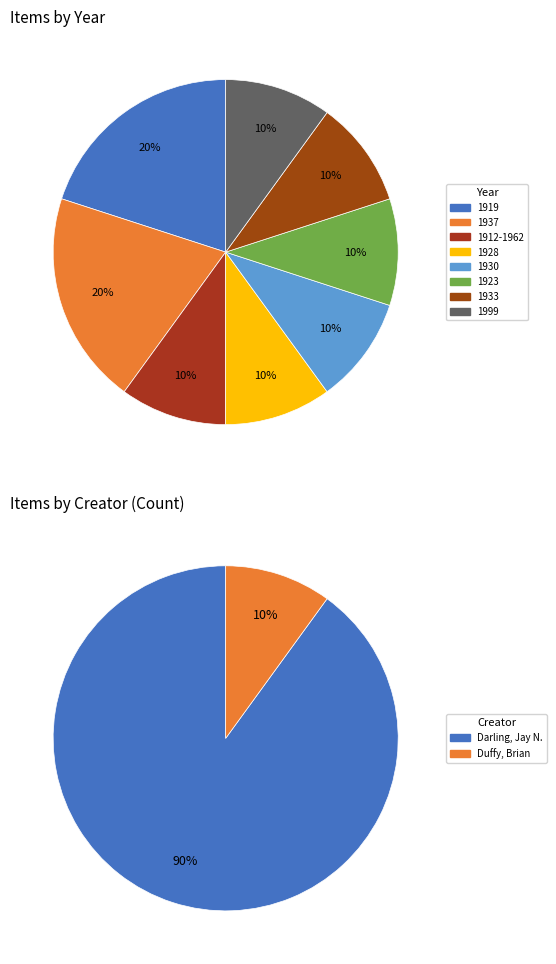

Which slice is the largest?

1919